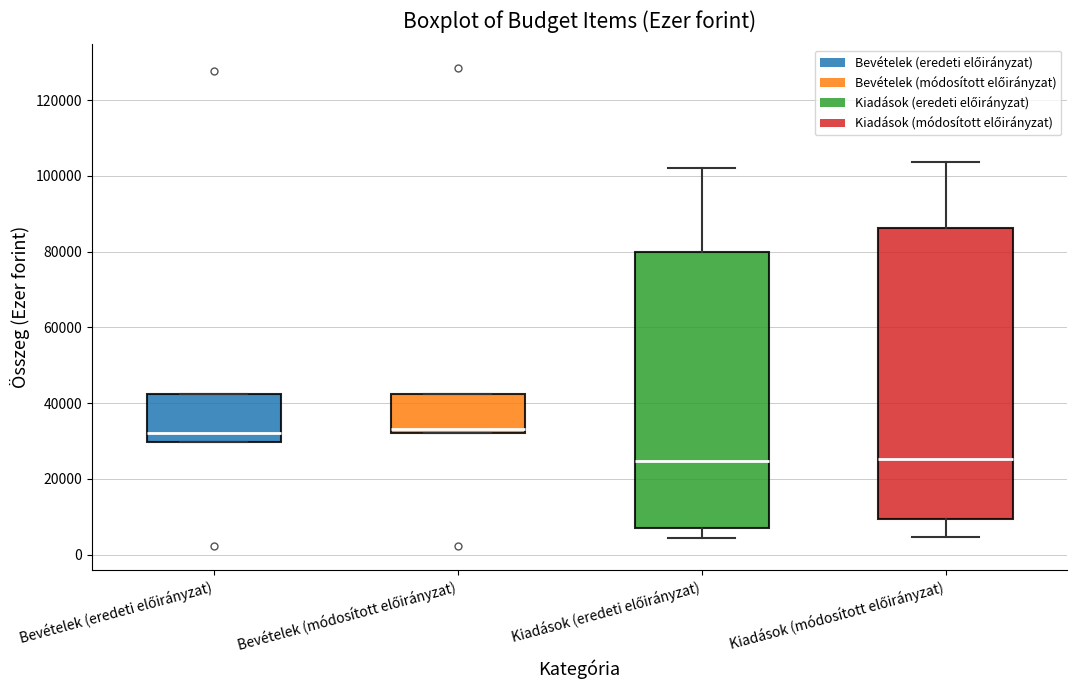

Reading left to right, read every box against the y-axis: the position of its median line, the range the box covers, and the ends of its whiskers. The values are not printed on the chart, so give them approximately, as read against the axis.

Bevételek (eredeti előirányzat): median 32000, box 30000 to 42000, whiskers 30000 to 42000
Bevételek (módosított előirányzat): median 34000, box 32000 to 42000, whiskers 32000 to 42000
Kiadások (eredeti előirányzat): median 24000, box 8000 to 80000, whiskers 4000 to 102000
Kiadások (módosított előirányzat): median 26000, box 10000 to 86000, whiskers 4000 to 104000